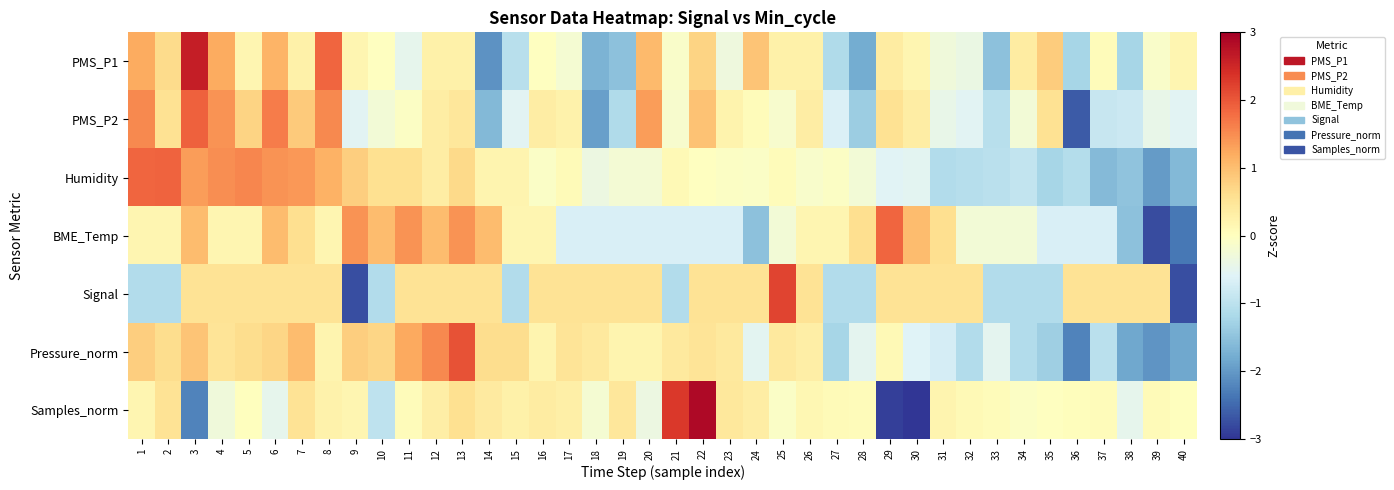

What is the total value across all series at 36?

-7.3